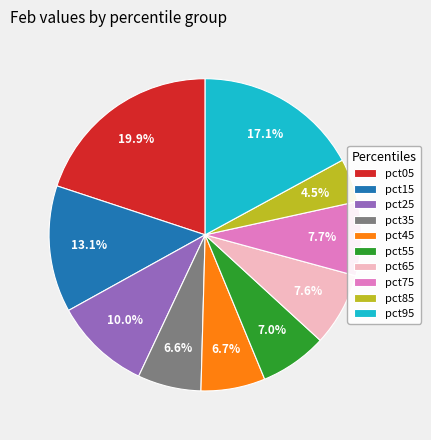

Which slice is the smallest?

pct85